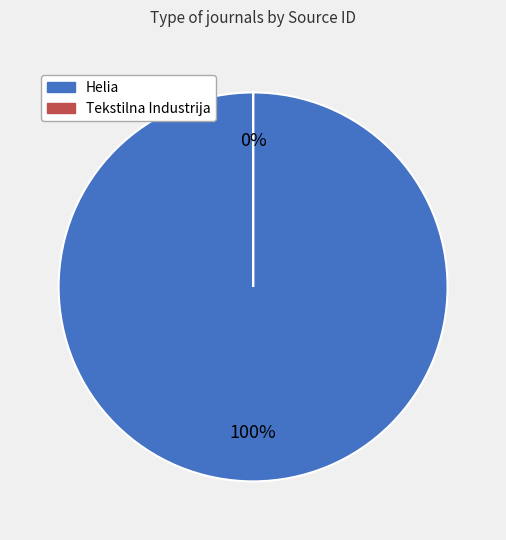

To the nearest percent, what is the difference between the Helia and Tekstilna Industrija slice percentages?

100%